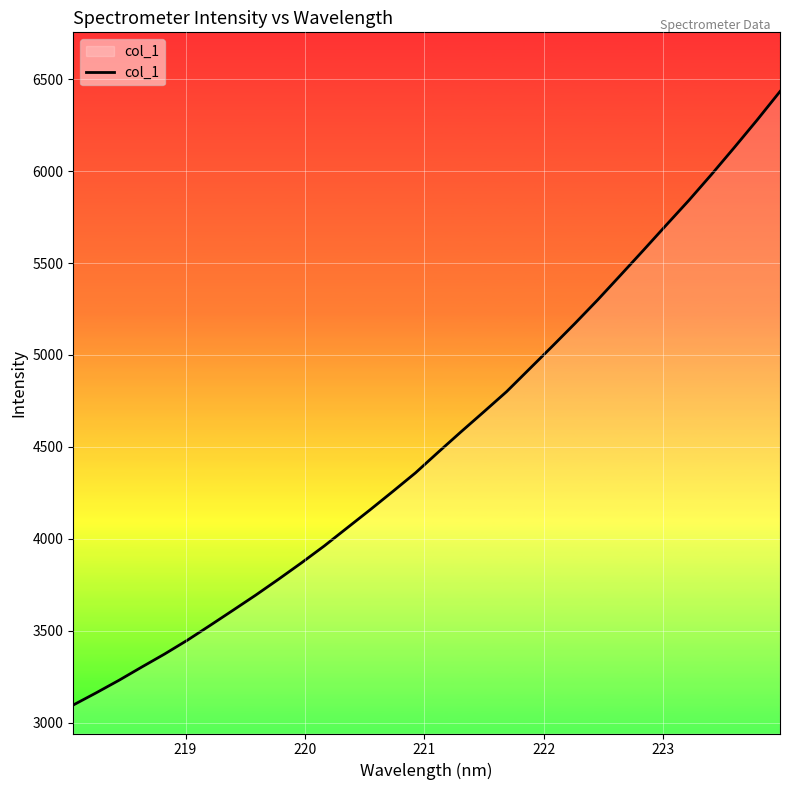

What is the difference between the second highest and minimum values?

3180.4